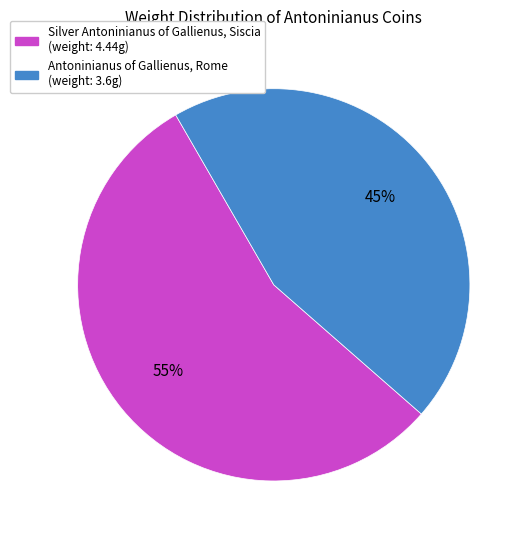

Does any single category account for the majority?

Yes